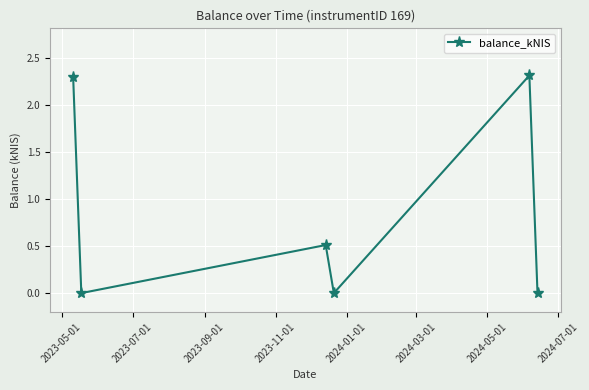

What is the greatest value displayed?

2.3